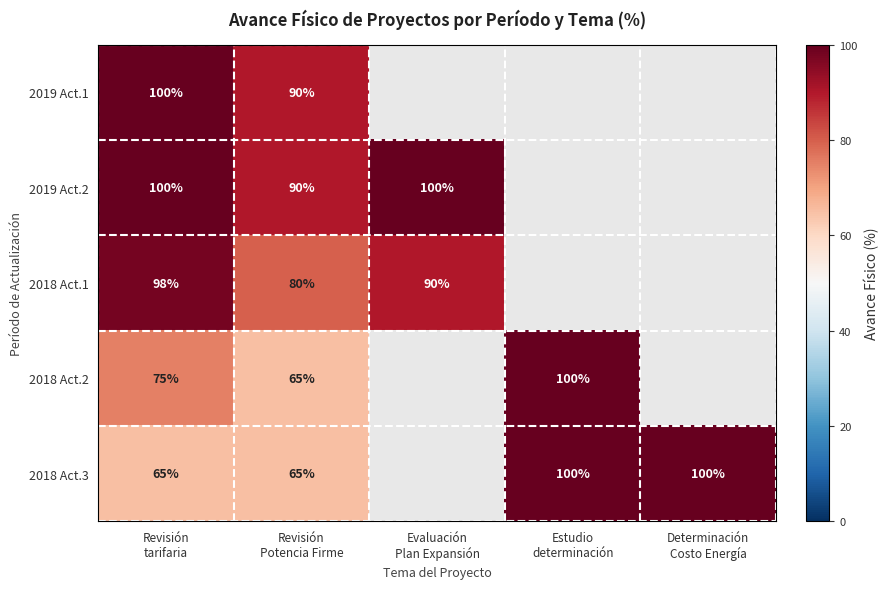

At how many categories does at least one series exceed 92?

4